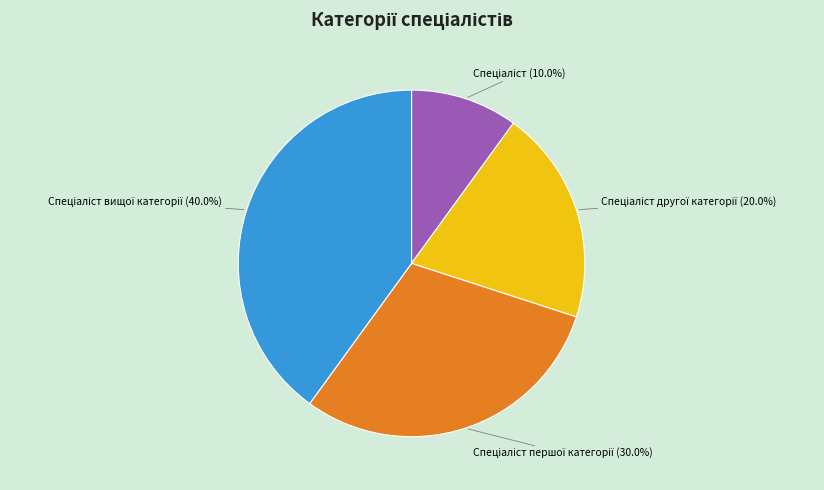

How many segments does this pie chart have?

4